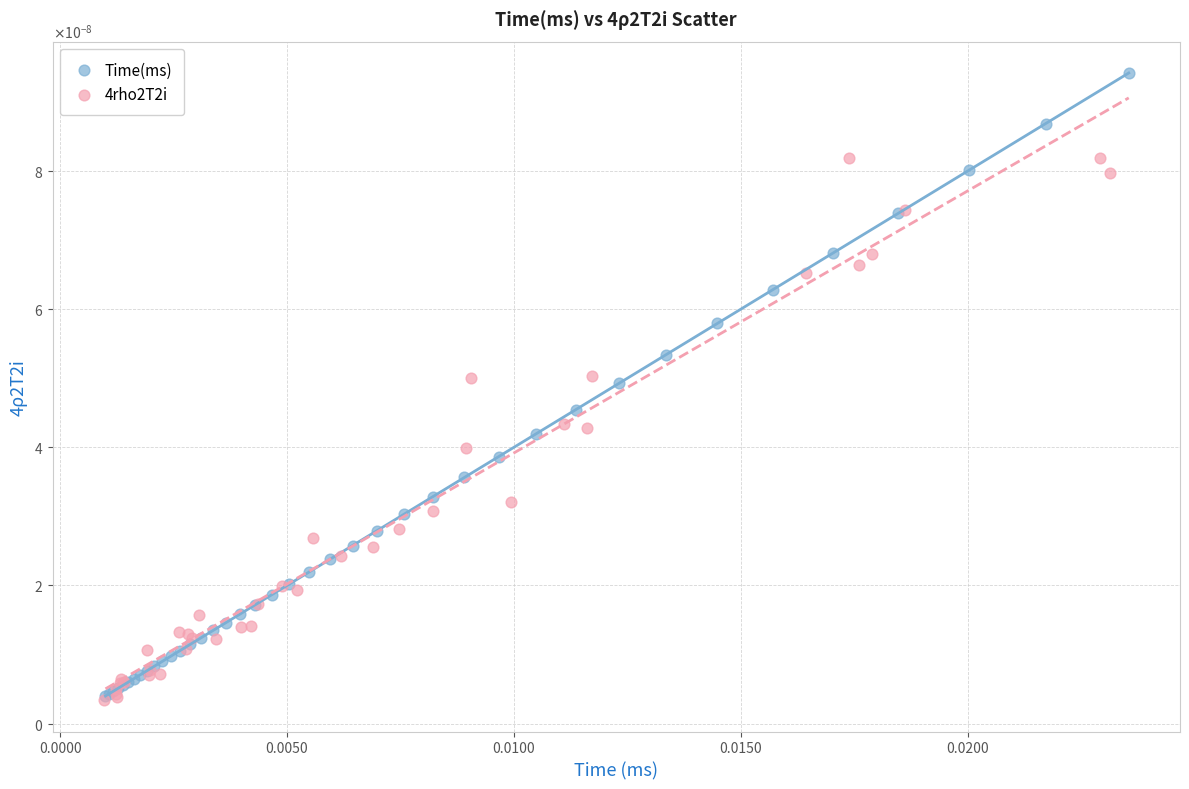

Which series has the widest spread of Y values?

Time(ms)